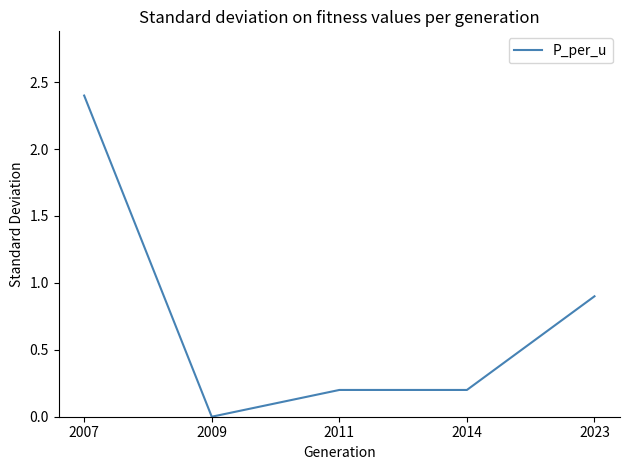

How many series are shown in this chart?

1